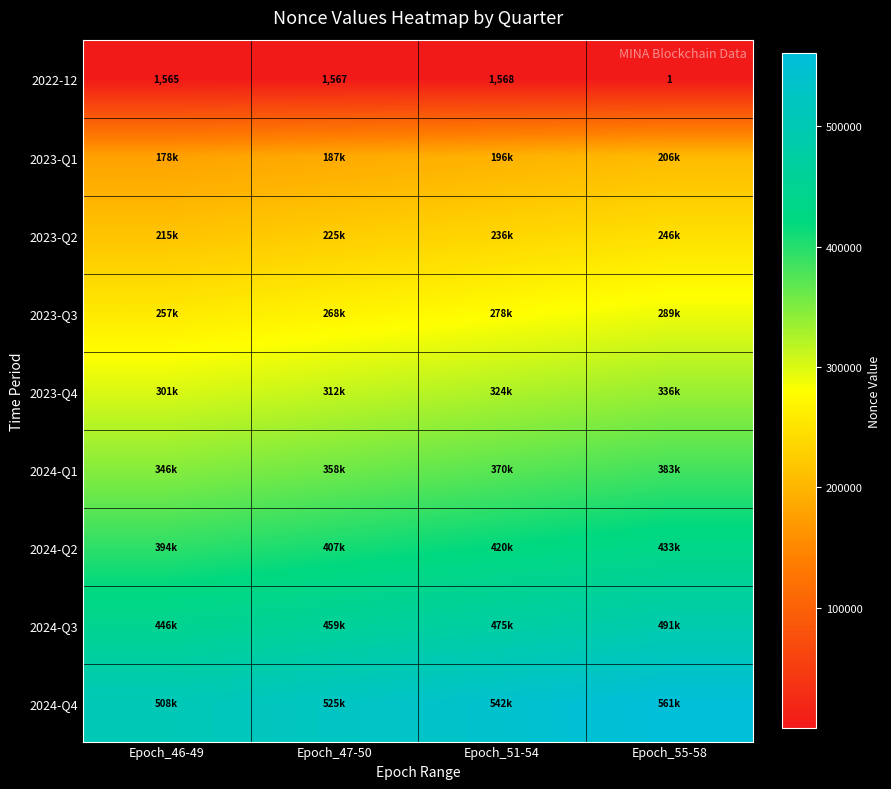

Between Epoch_47-50 and Epoch_55-58, which is larger?

Epoch_47-50